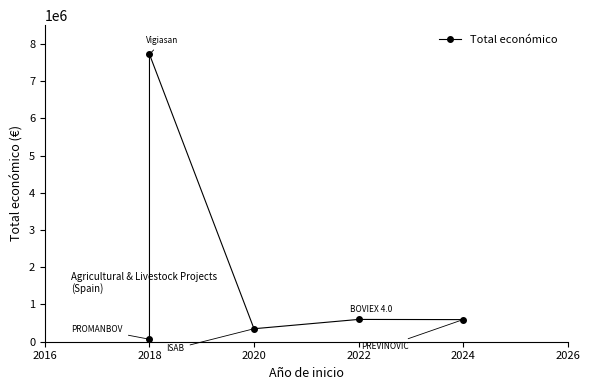

How many interior local peaks (higher than both neighbors) does the data have?

2